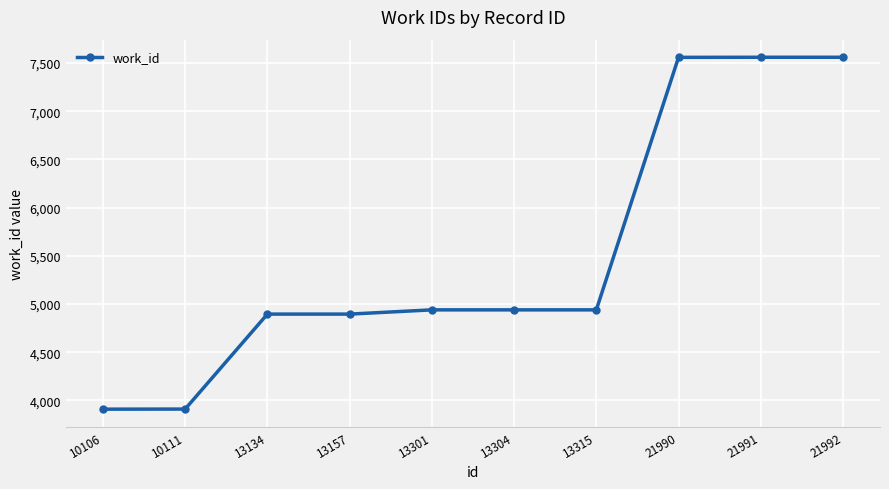

True or false: the data shows 4895 at 13157.

True